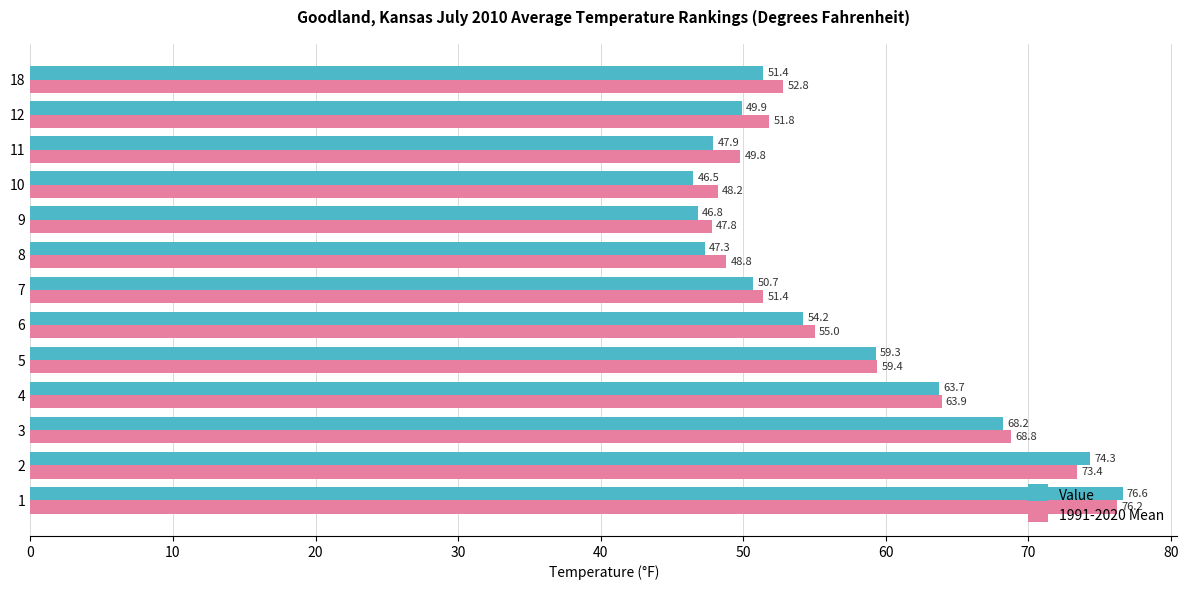

Rank the series by their average value, from lowest to highest.

Value, 1991-2020 Mean